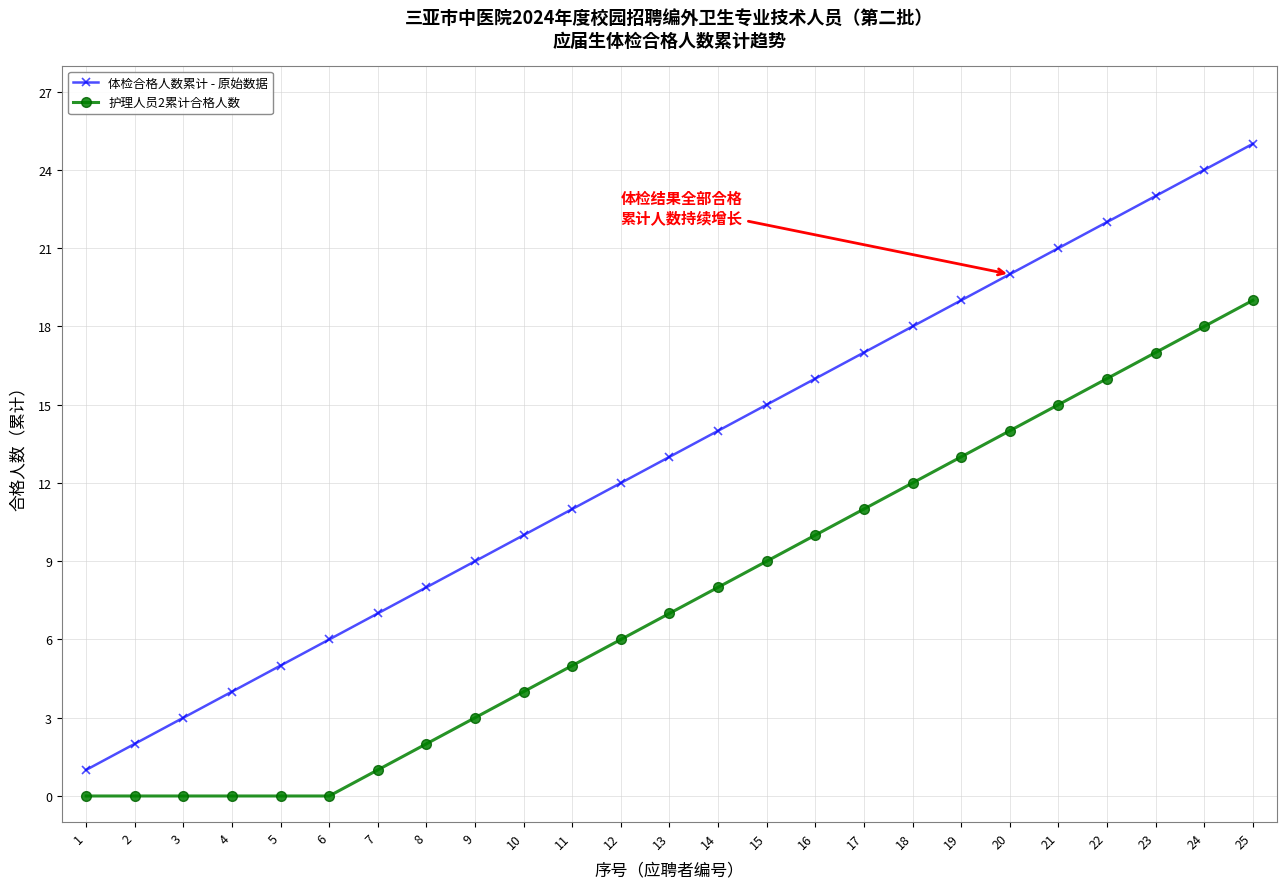

How many data points in 体检合格人数累计 - 原始数据 are less than 13?

12